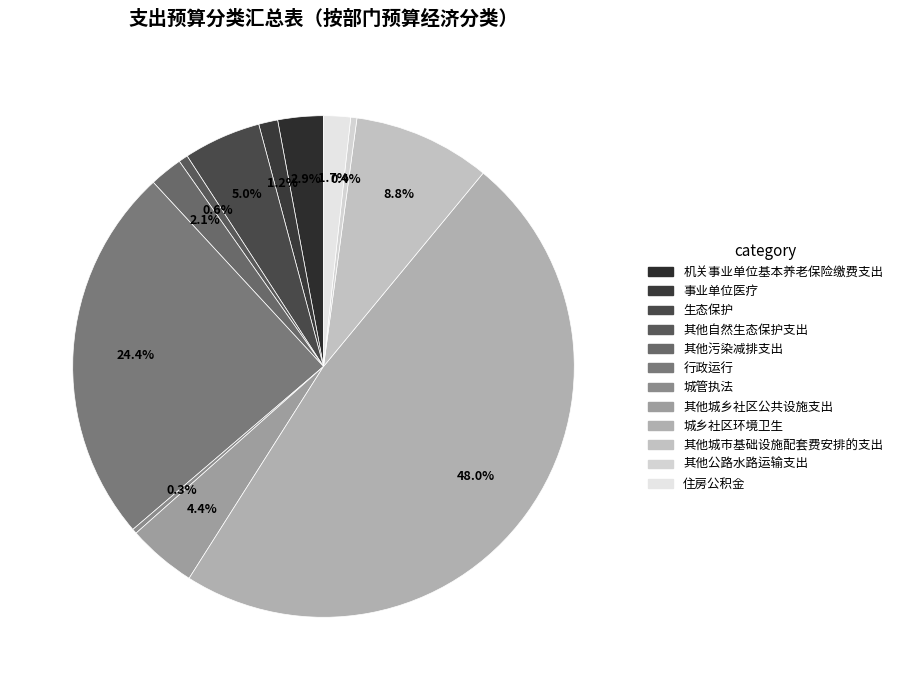

How many segments does this pie chart have?

12